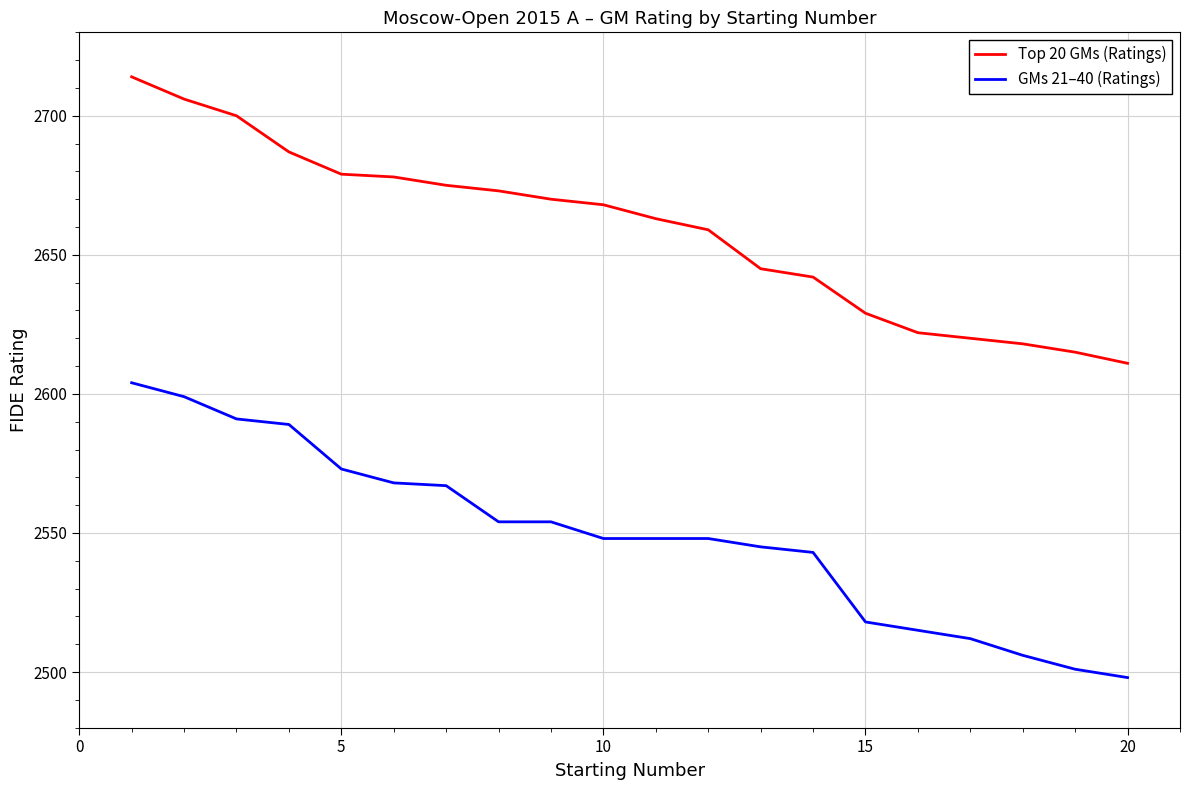

Reading left to right, list all the values displayed in this chart.

Top 20 GMs (Ratings): 2714	2706	2700	2687	2679	2678	2675	2673	2670	2668	2663	2659	2645	2642	2629	2622	2620	2618	2615	2611
GMs 21–40 (Ratings): 2604	2599	2591	2589	2573	2568	2567	2554	2554	2548	2548	2548	2545	2543	2518	2515	2512	2506	2501	2498